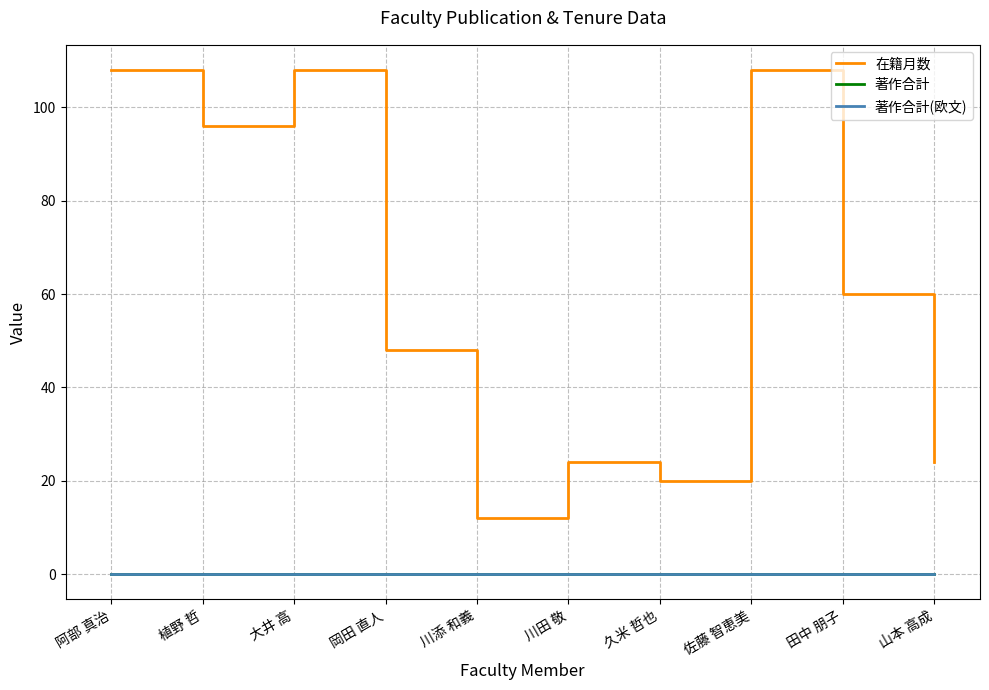

True or false: 在籍月数 and 著作合計(欧文) intersect in this chart.

False